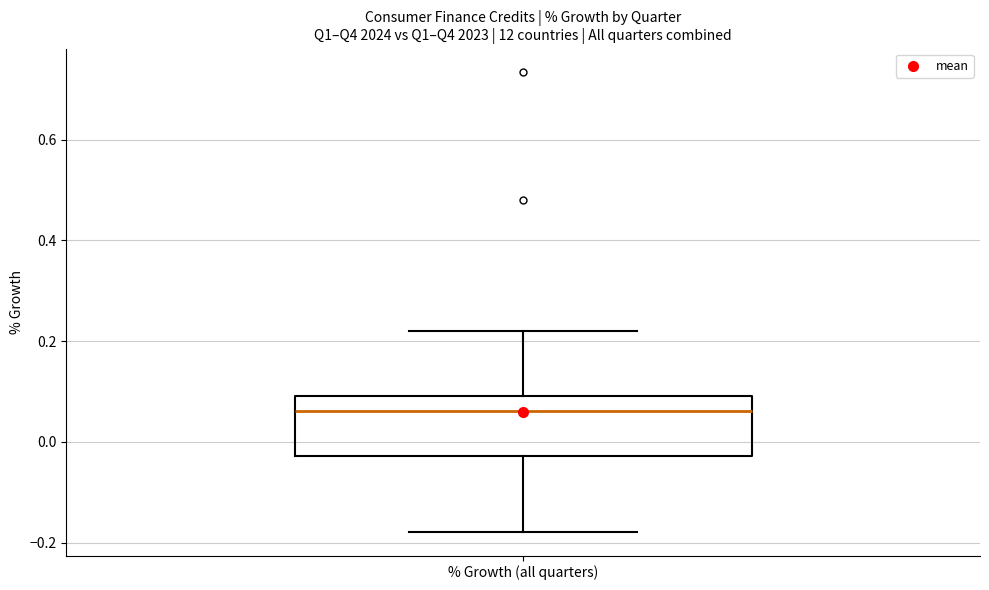

Where does the lower whisker of the box for % Growth (all quarters) end on the y-axis? The values are not printed on the chart, so give them approximately, as read against the axis.

-0.18